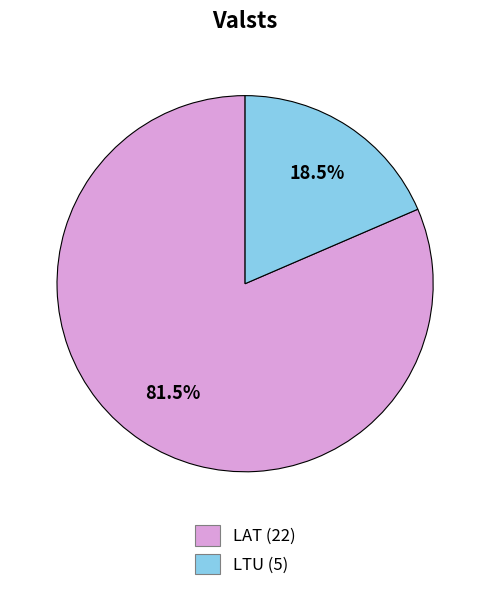

Rank the categories by value from lowest to highest.

LTU, LAT